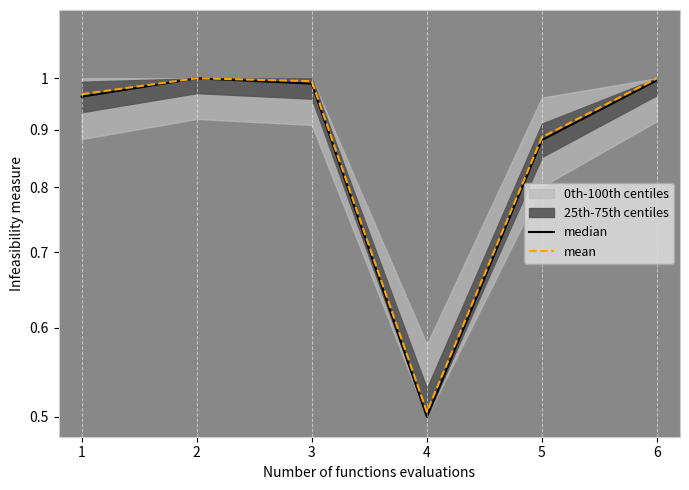

The mean series shows 1.0 at 2. True or false?

True